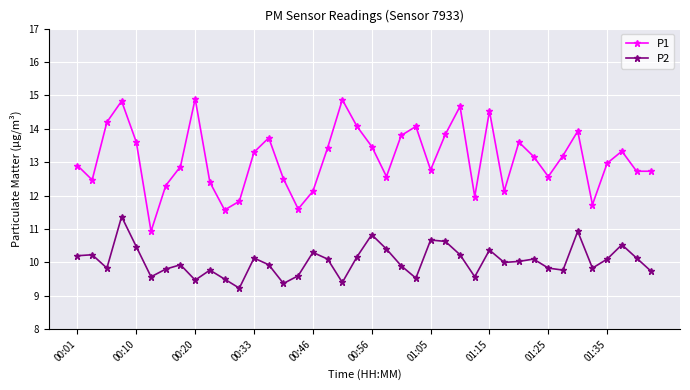

In P2, how many points are lower than both neighbors (excluding endpoints)?

11